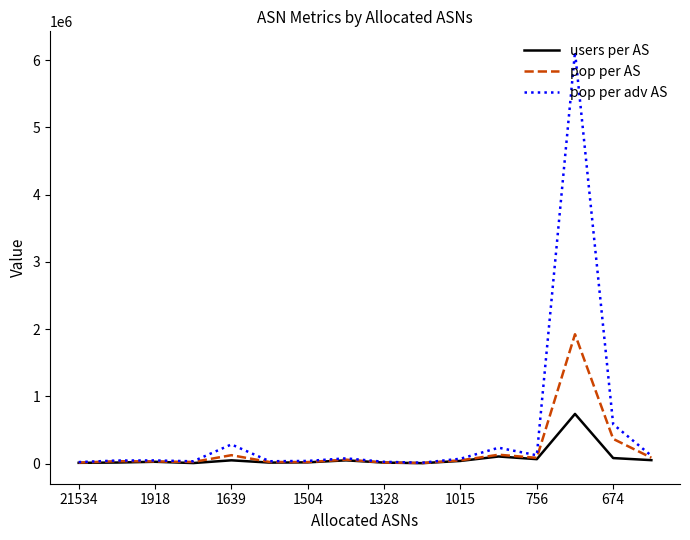

List the series in order of their peak value, highest first.

pop per adv AS, pop per AS, users per AS